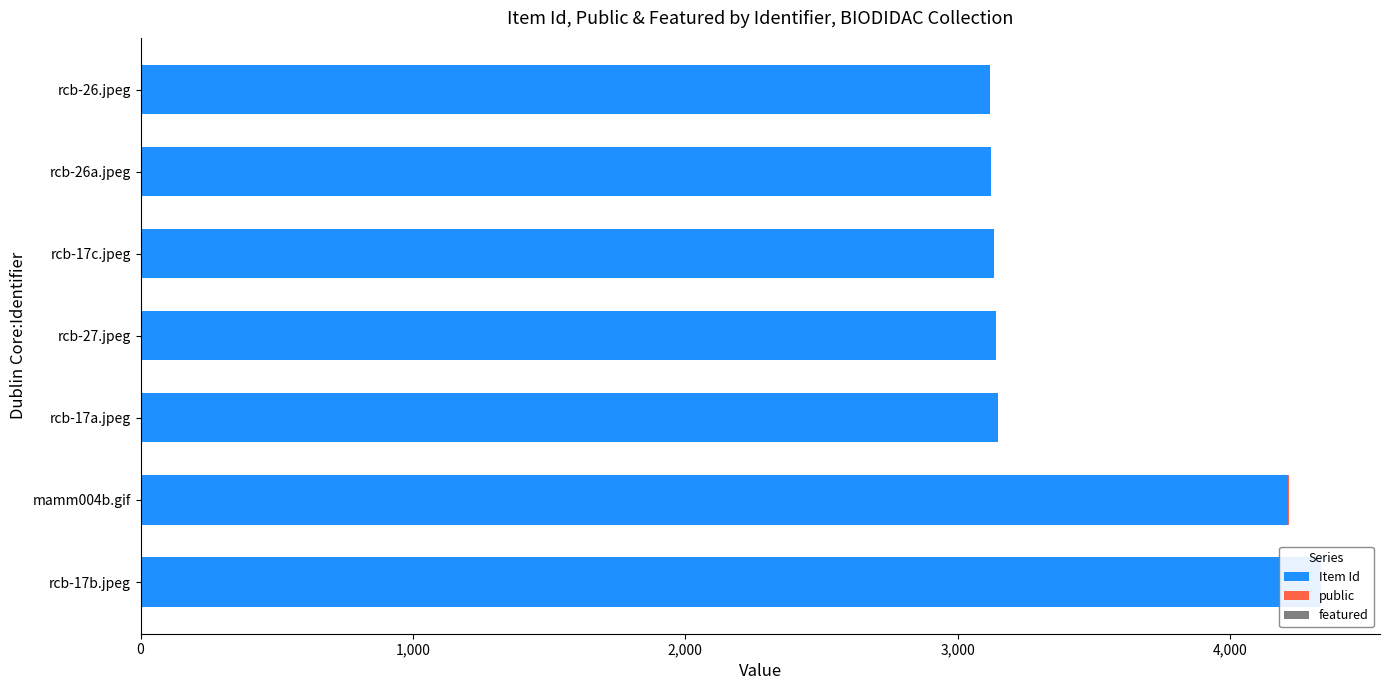

At how many categories does at least one series exceed 3326?

2